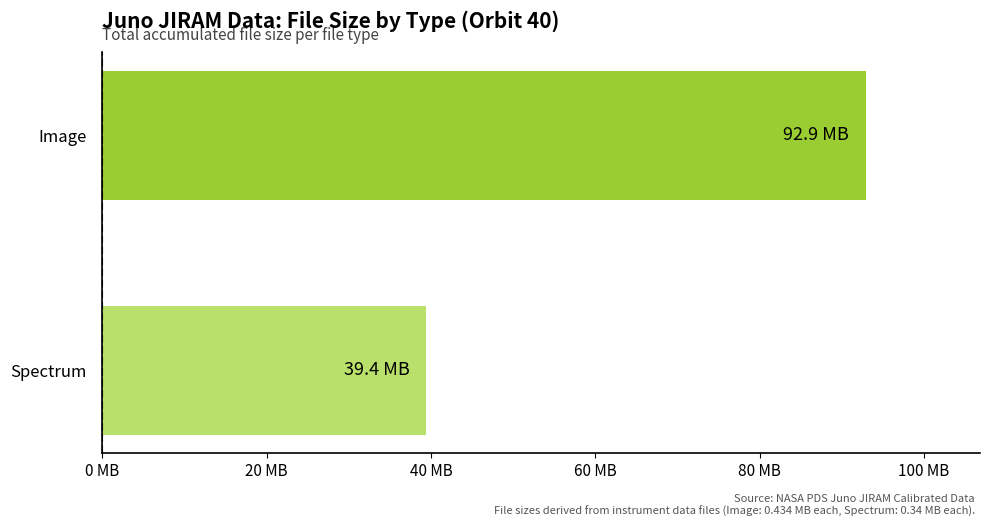

What is the difference between the maximum and minimum values?

53.4